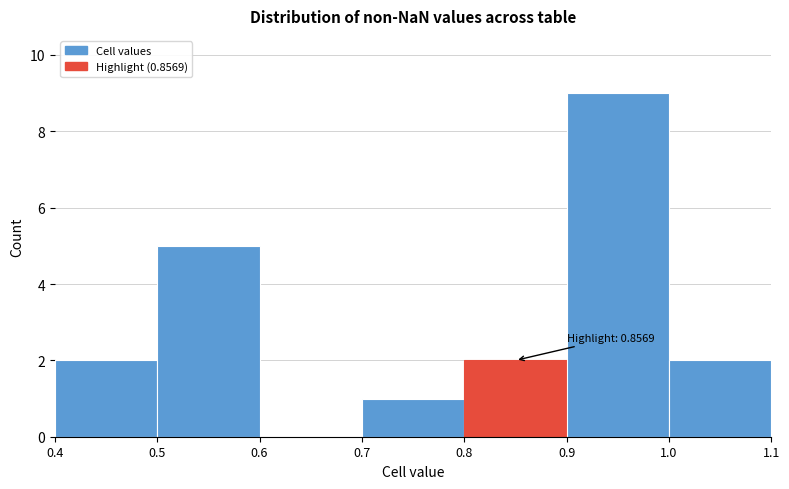

Over which range of the x-axis is the bar tallest?

0.9 to 1.0